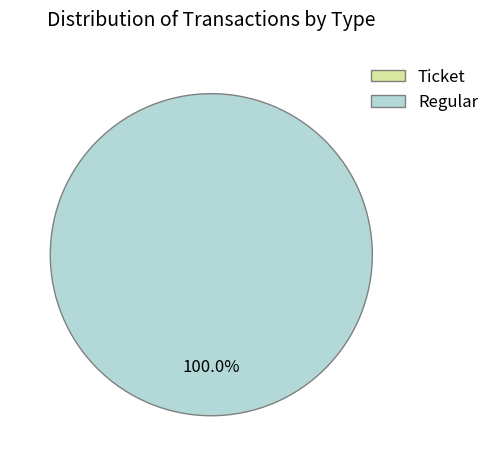

To the nearest percent, what is the combined percentage of Regular and Ticket?

100%